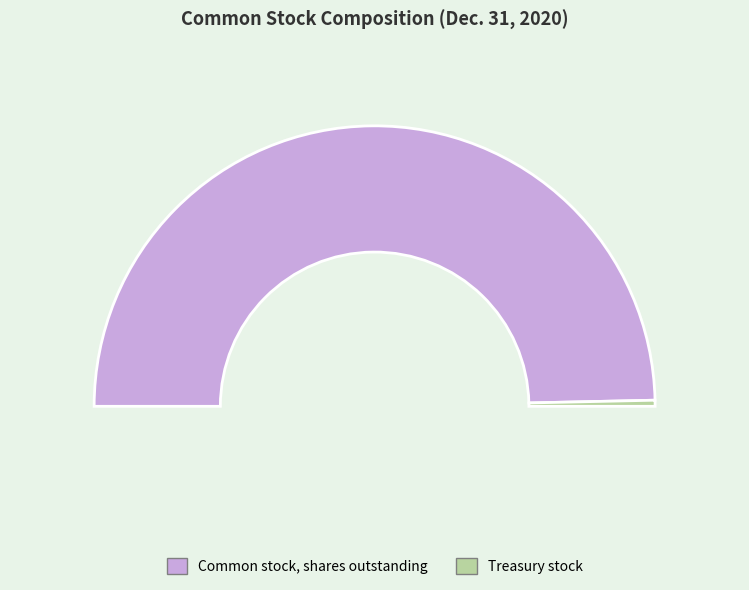

To the nearest percent, what percentage of the pie is Treasury stock?

1%